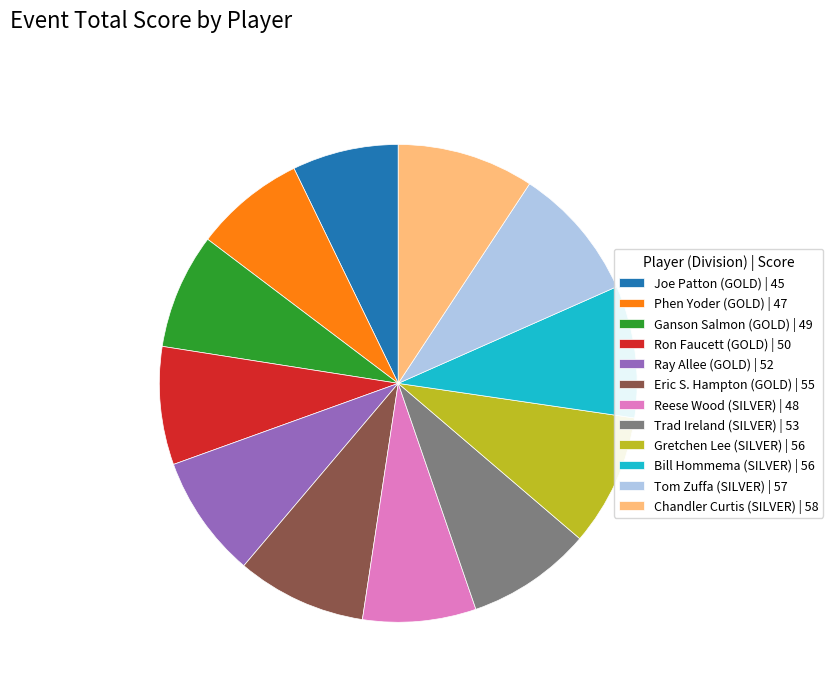

Is the sum of Joe Patton (GOLD) | 45 and Eric S. Hampton (GOLD) | 55 greater than half?

No